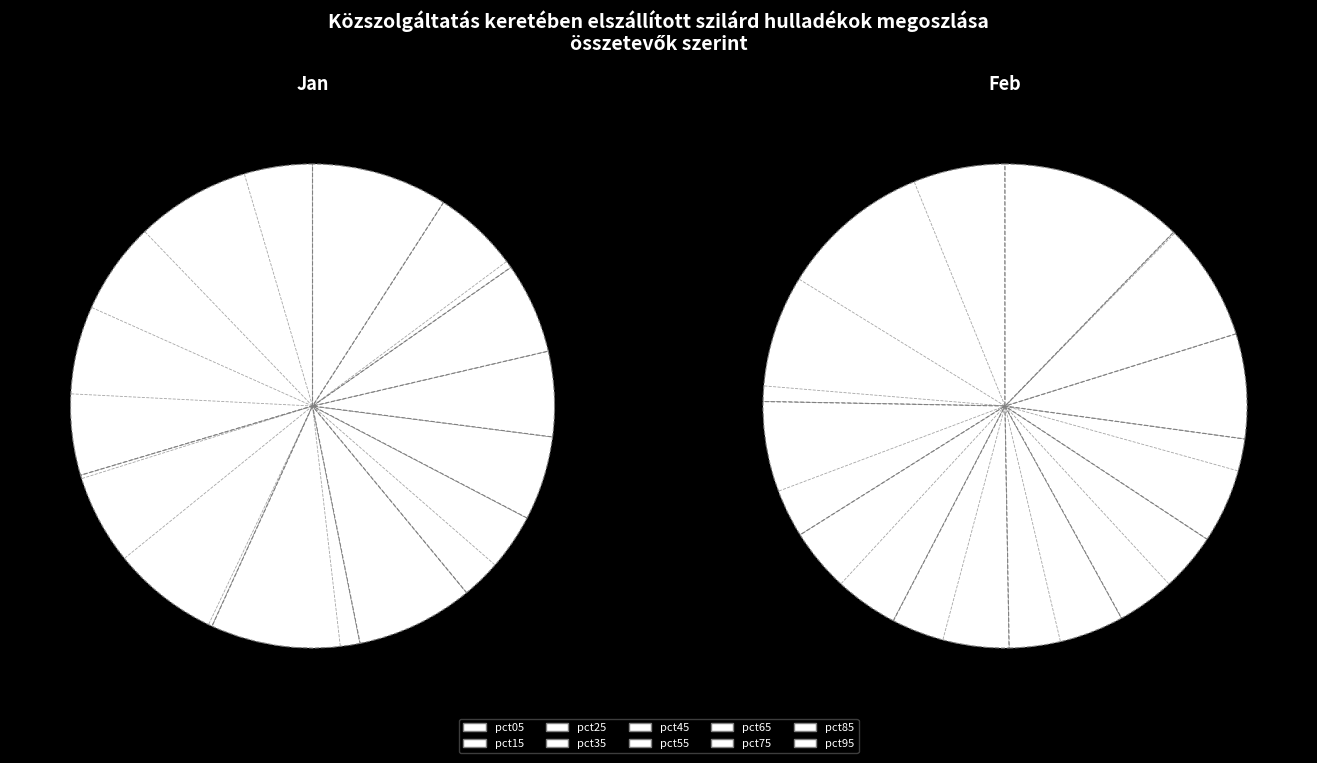

Which category has the smallest portion of the pie?

pct55